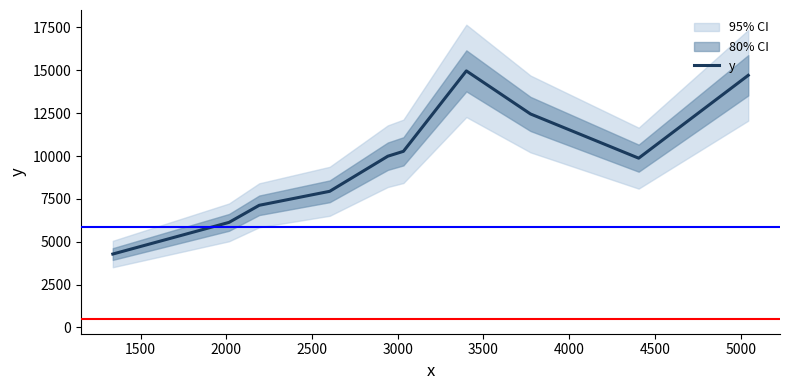

How many values are below 9989?

5